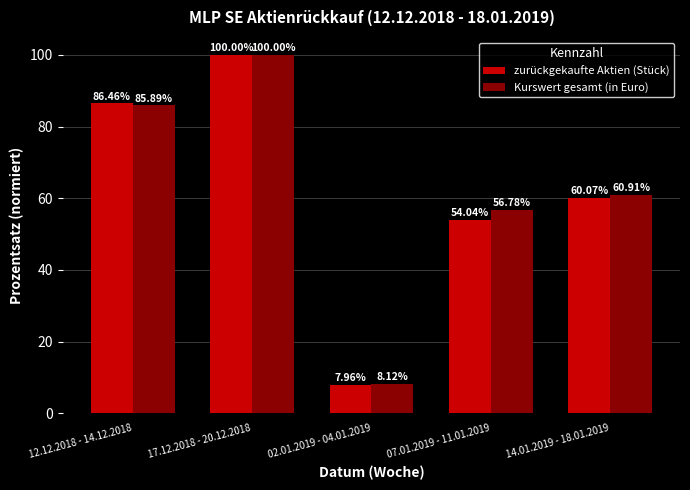

Which series has the largest total across all categories?

Kurswert gesamt (in Euro)